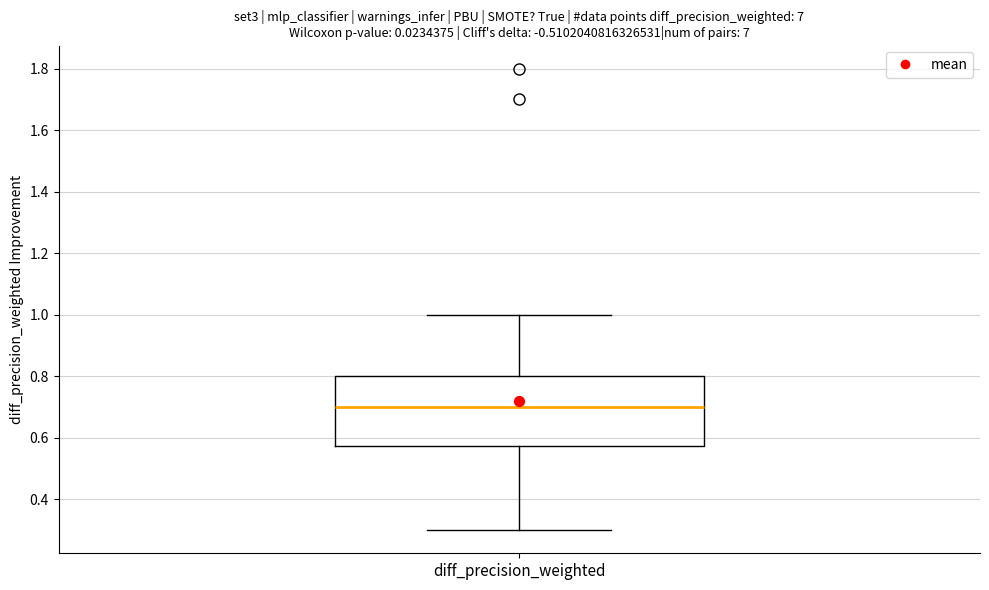

Where does the lower whisker of the box for diff_precision_weighted end on the y-axis? The values are not printed on the chart, so give them approximately, as read against the axis.

0.30